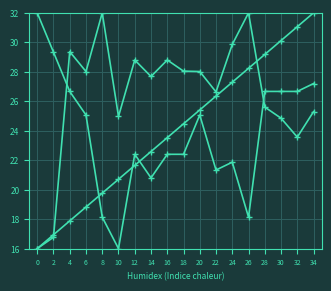

What is the total value across all series at 2?

63.0